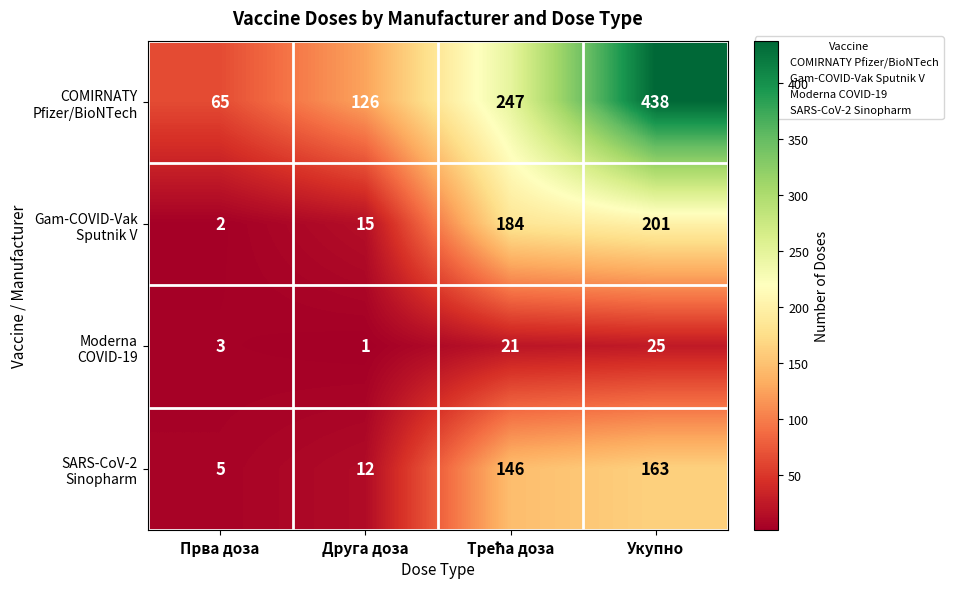

What is the spread (max minus min) of values at Укупно?

413